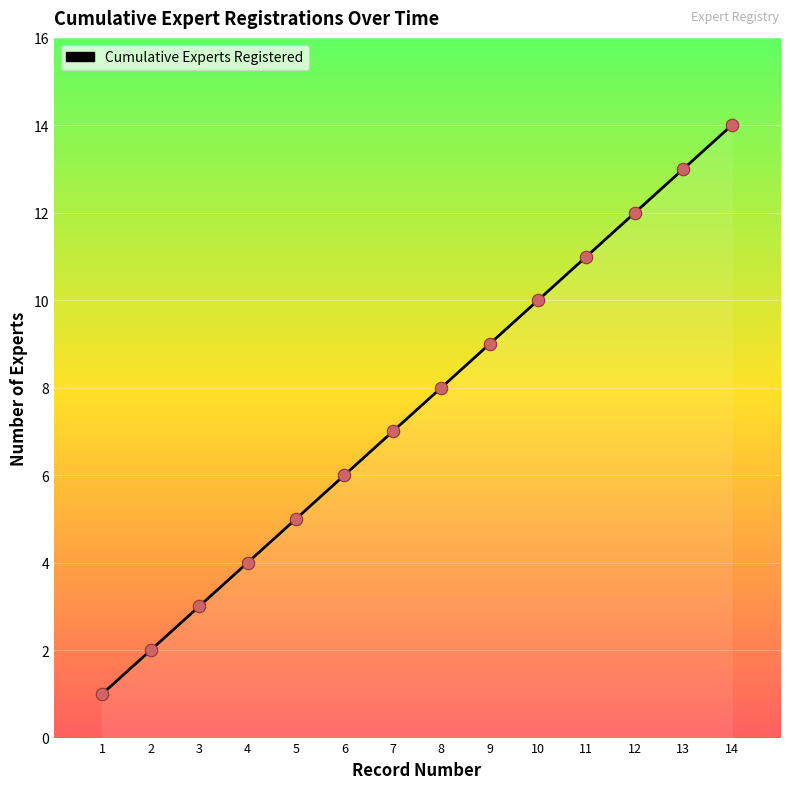

Between 5 and 14, which is larger?

14